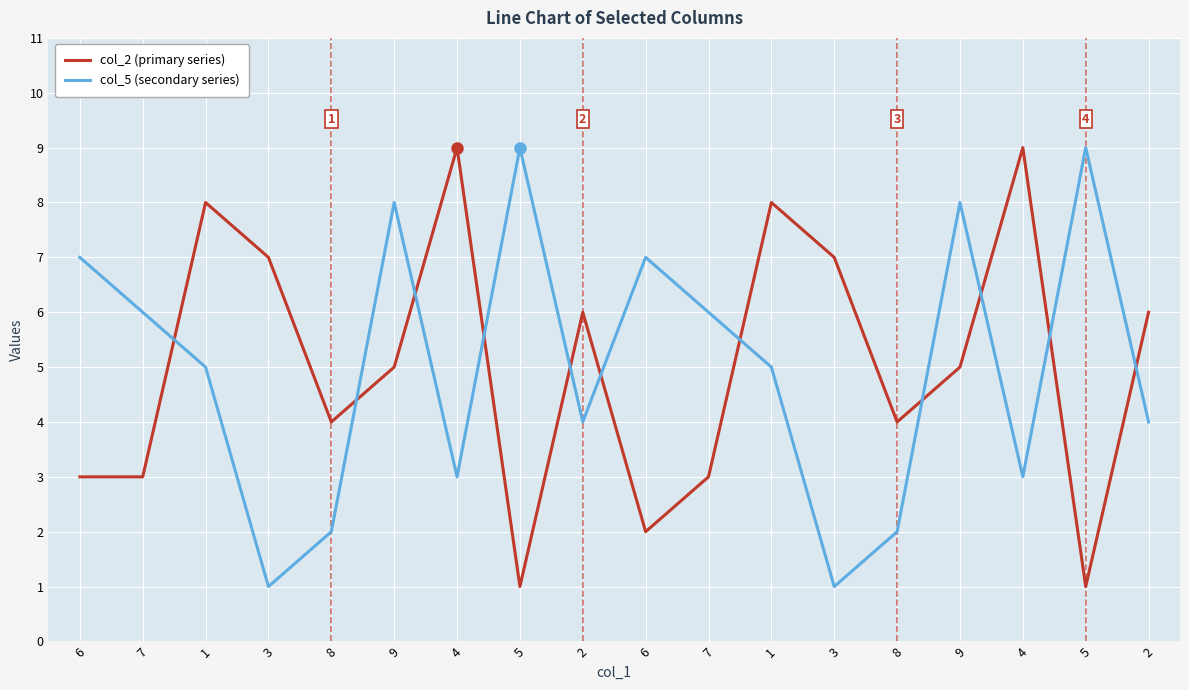

Rank the series by their maximum value, from highest to lowest.

col_2 (primary series), col_5 (secondary series)